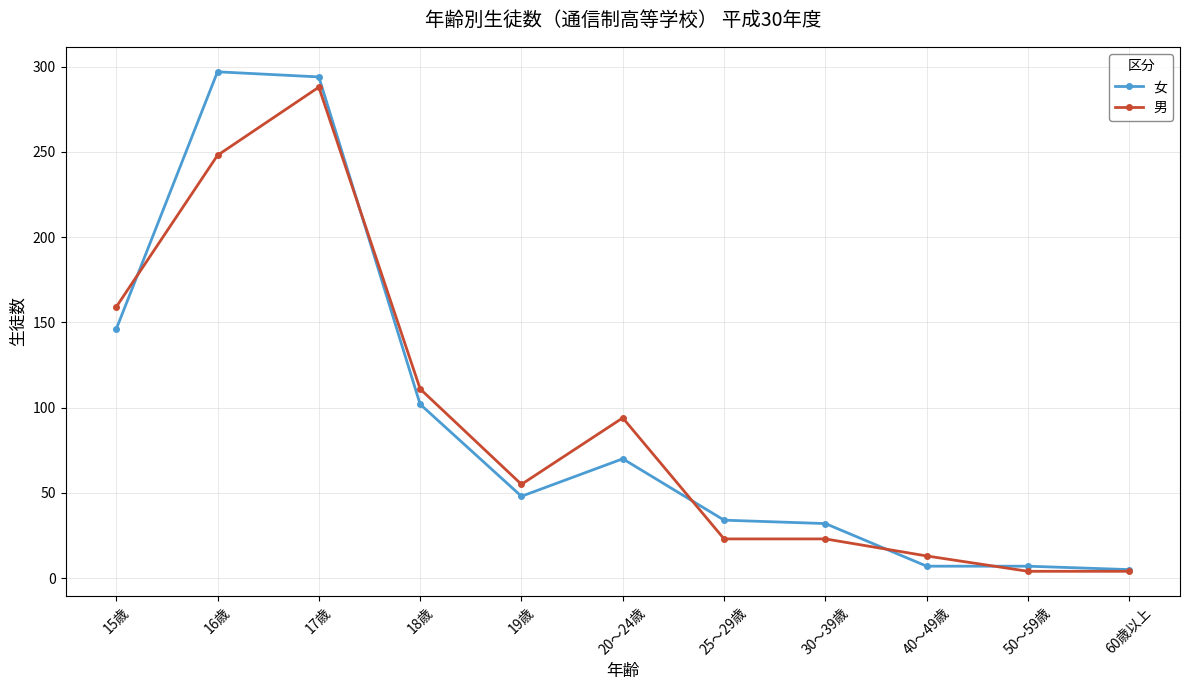

Between which two adjacent categories do 男 and 女 first intersect?

15歳 and 16歳